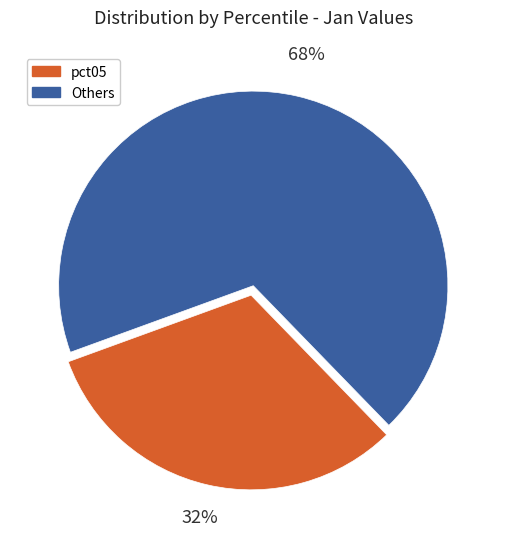

Is there any slice that represents more than half of the pie?

Yes